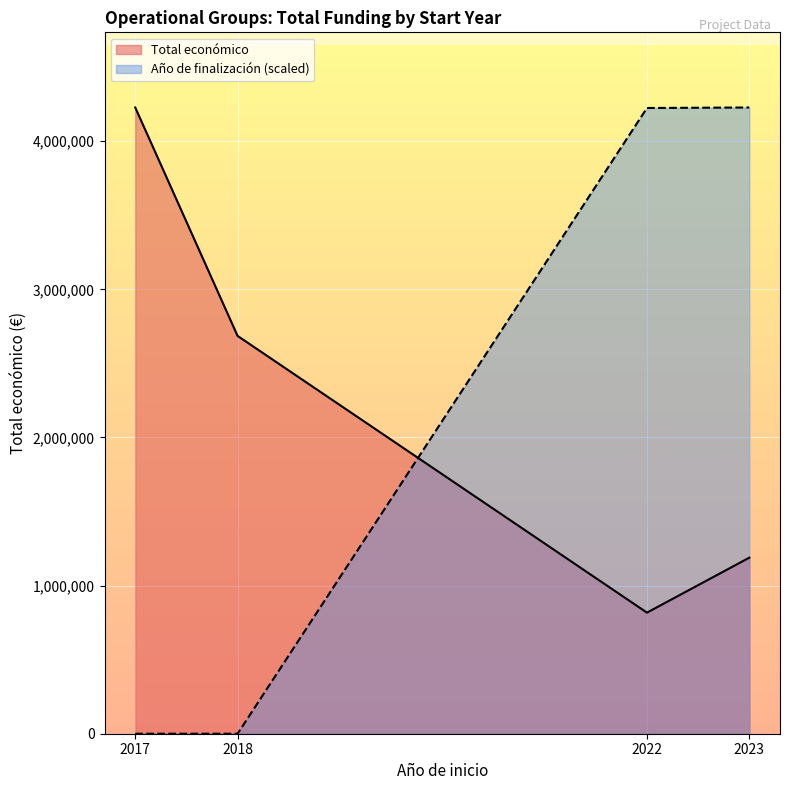

Between which two adjacent categories do Total económico and Año de finalización (scaled) first intersect?

2018 and 2022